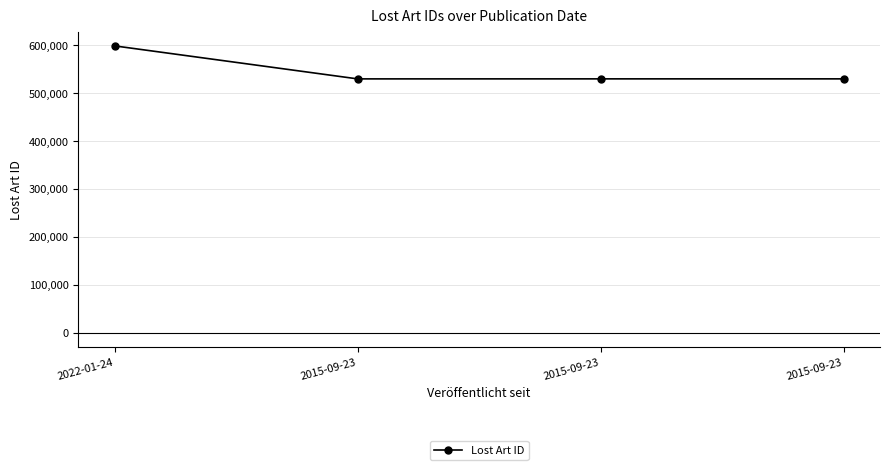

Rank the categories by value from lowest to highest.

2015-09-23, 2015-09-23, 2015-09-23, 2022-01-24